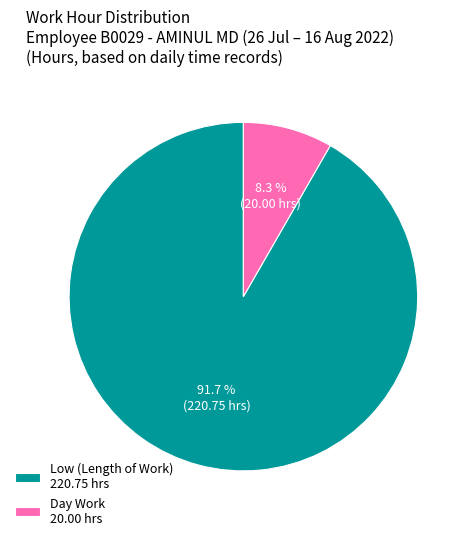

Between Day Work 20.00 hrs and Low (Length of Work) 220.75 hrs, which is larger?

Low (Length of Work) 220.75 hrs